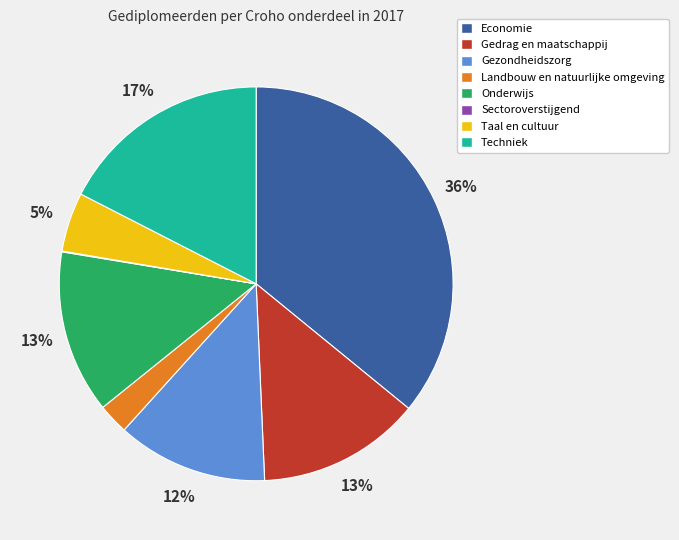

Does any single category account for the majority?

No